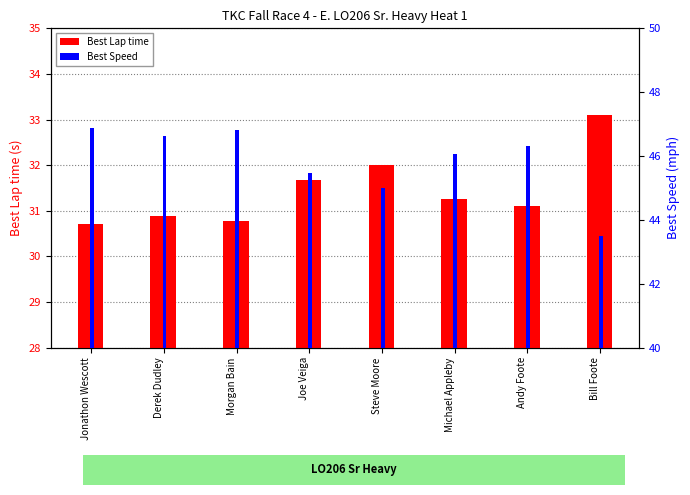

What is the average value of the Best Lap time series?

31.4